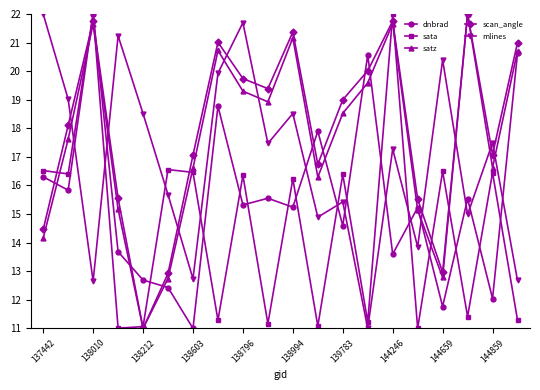

In mlines, how many points are higher than both neighbors (excluding endpoints)?

7